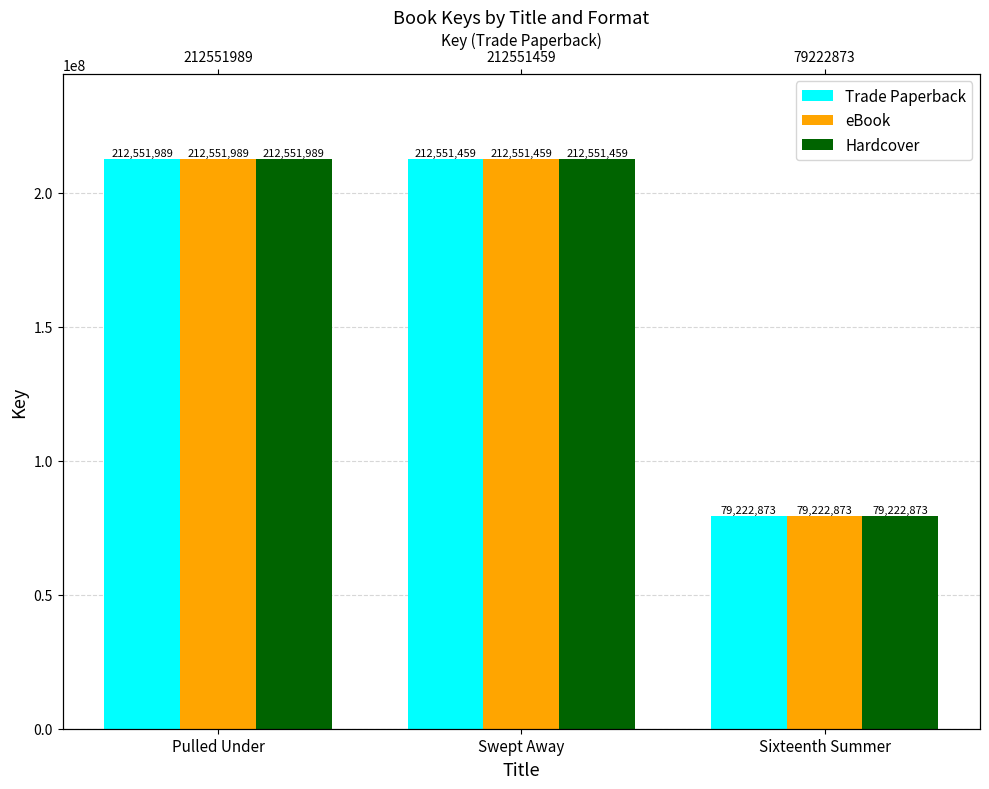

What is the sum of all eBook values?

504326321